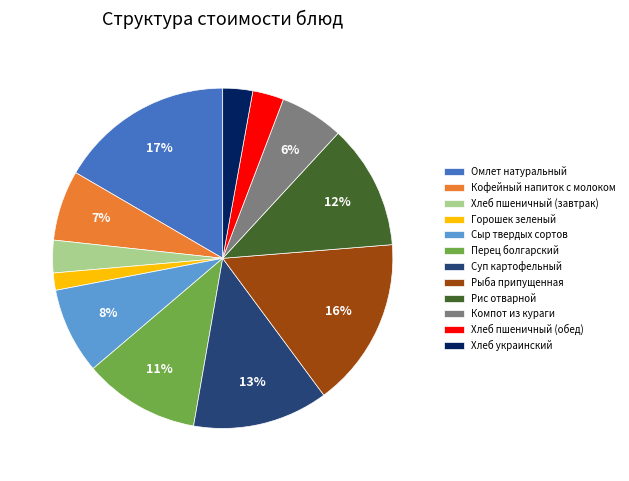

Combined, do Компот из кураги and Хлеб пшеничный (обед) account for over 50%?

No